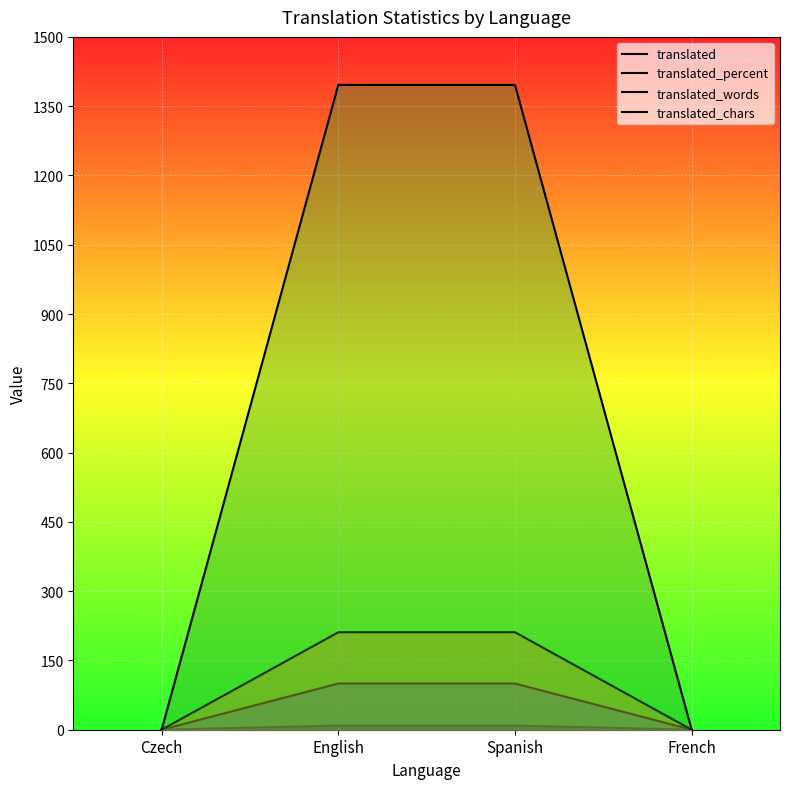

What is the label of the 2nd point from the left?

English